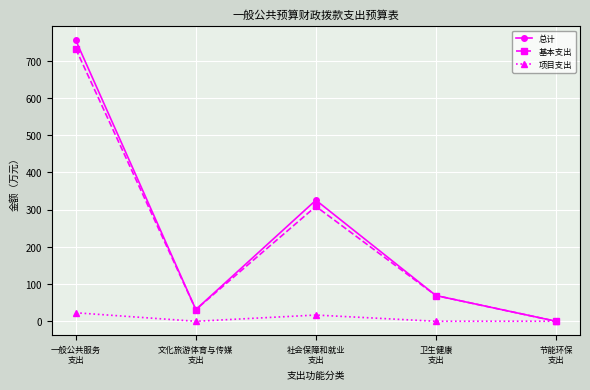

Is it true that 项目支出 equals 16.8 at 社会保障和就业
支出?

True